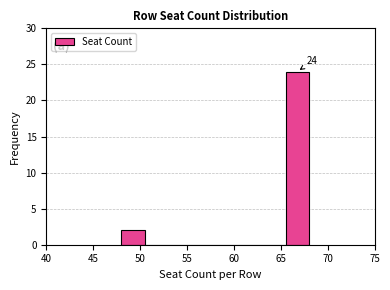

Which range on the x-axis has the tallest bar?

65.5 to 68.0